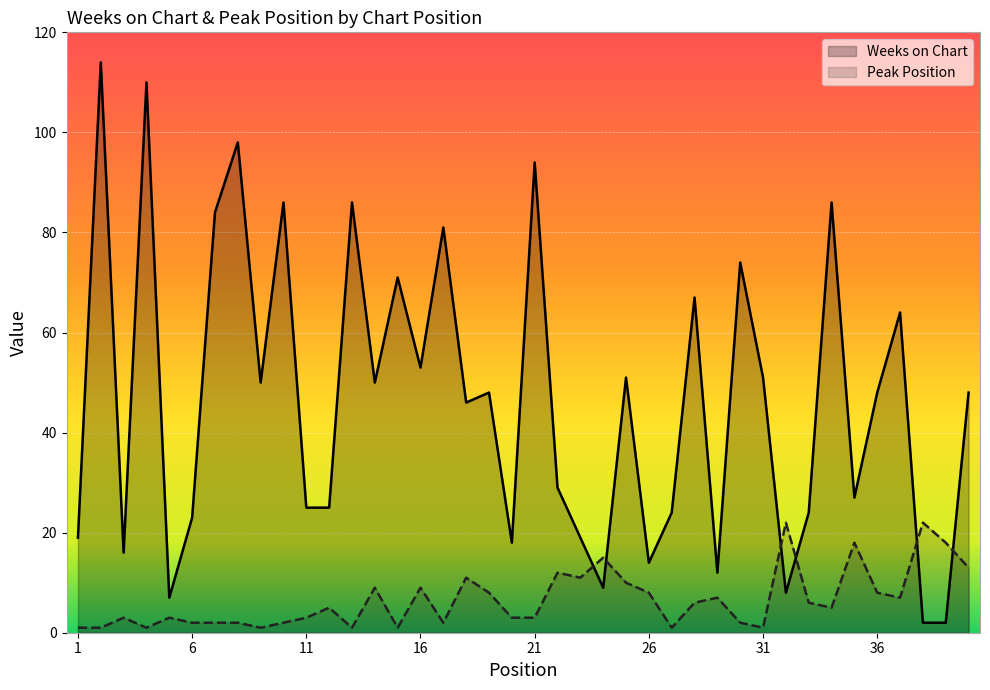

How many lines are shown in the chart?

2